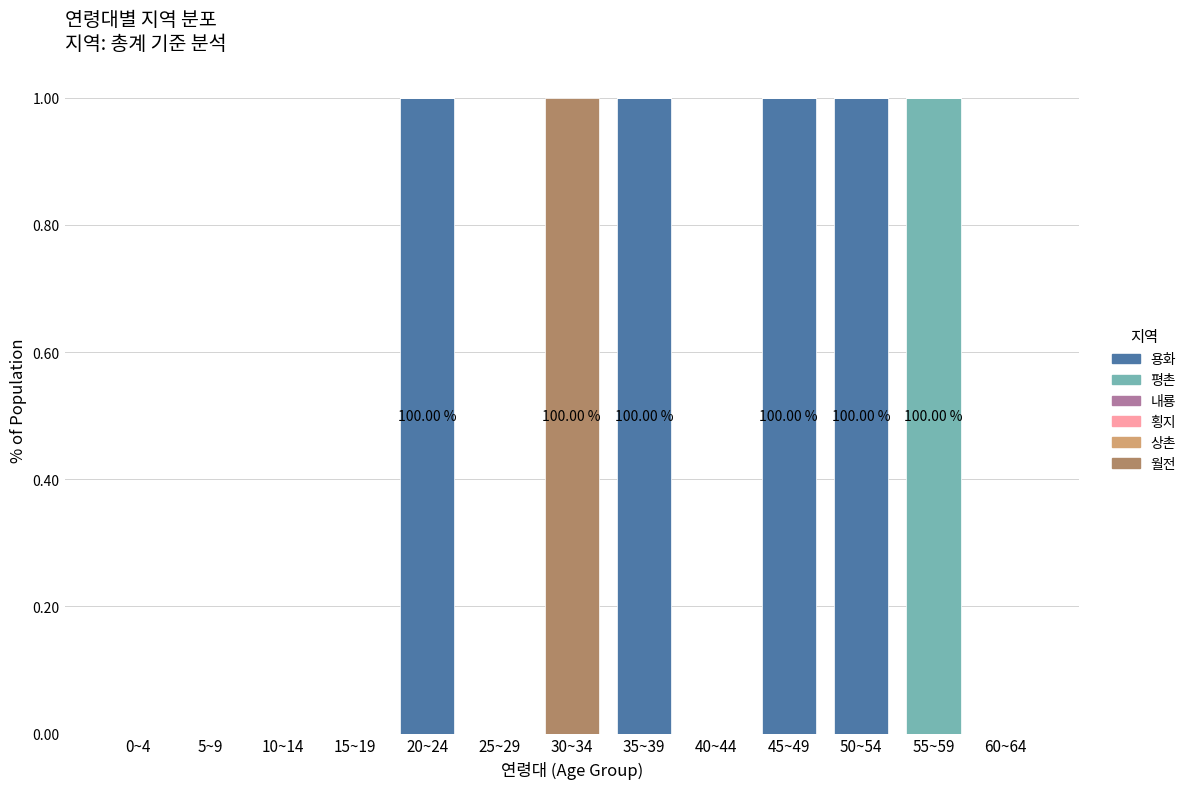

What is the sum of all 용화 values?

4